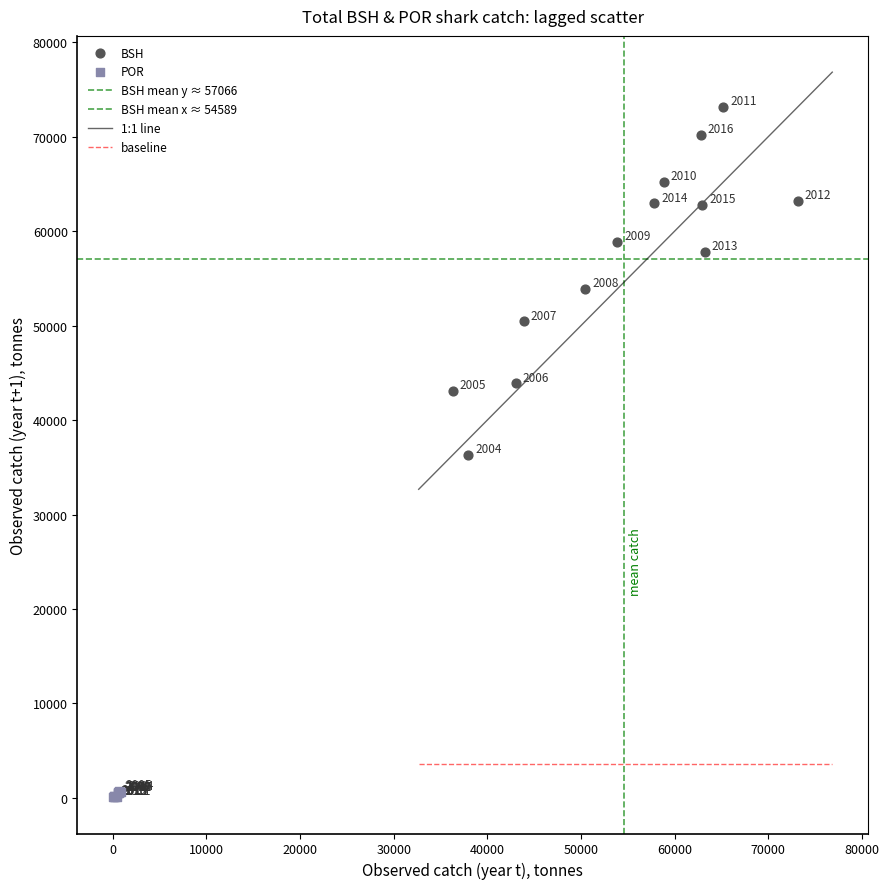

Which series has the widest spread of Y values?

BSH